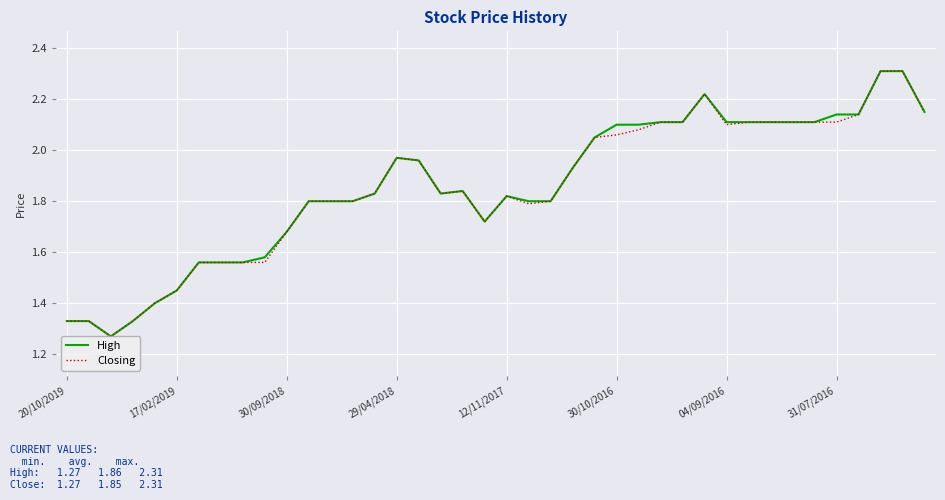

What are all the series names shown in the legend?

High, Closing